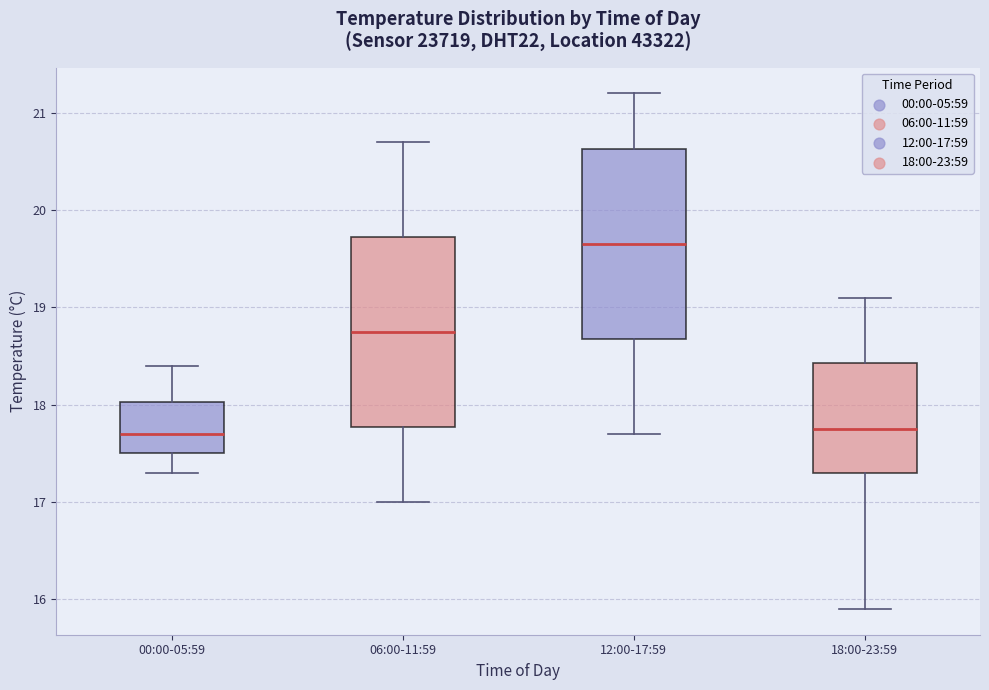

Where does the lower whisker of the box for 06:00-11:59 end on the y-axis? The values are not printed on the chart, so give them approximately, as read against the axis.

17.0